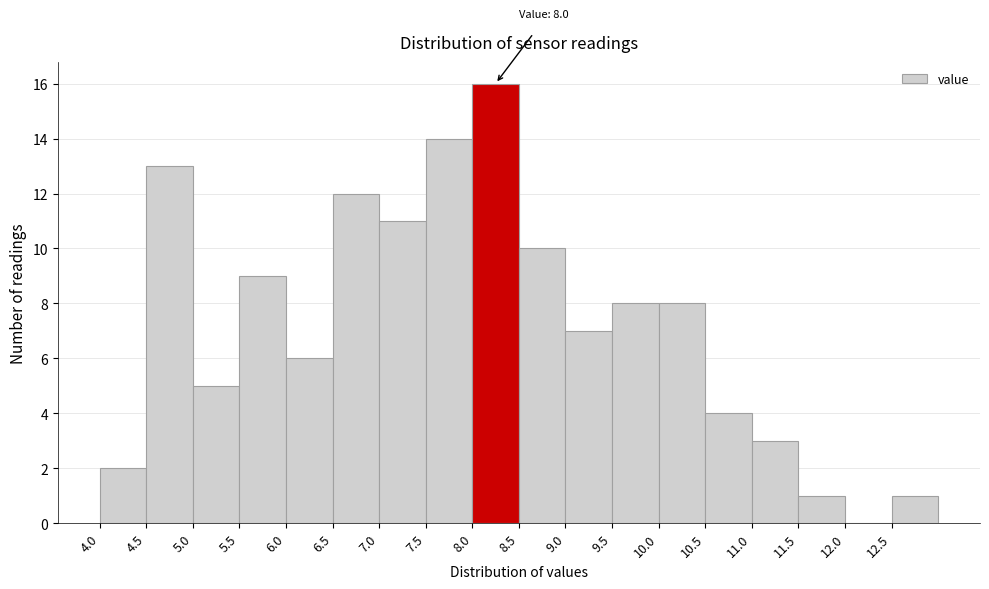

Which range on the x-axis has the tallest bar?

8.0 to 8.5